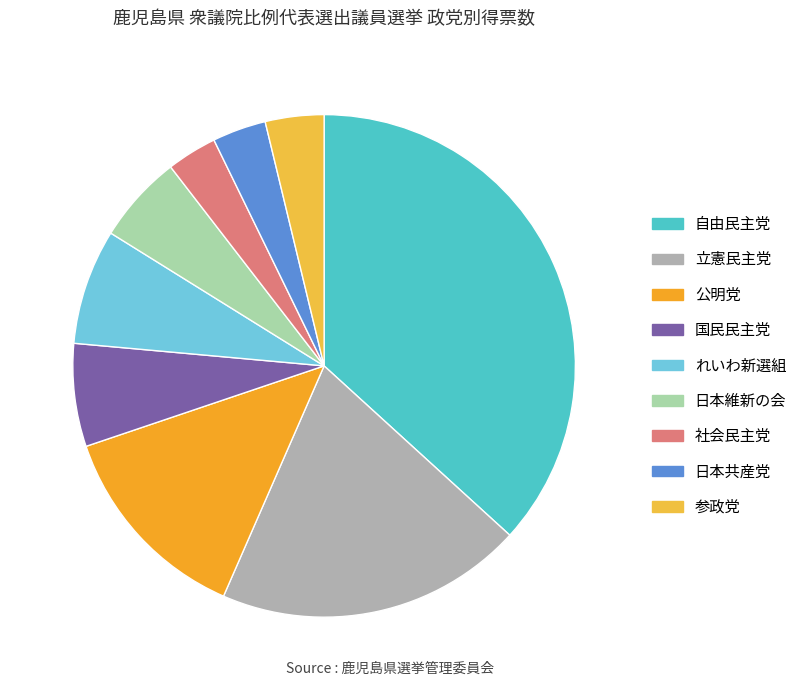

Count the number of slices in the pie.

9